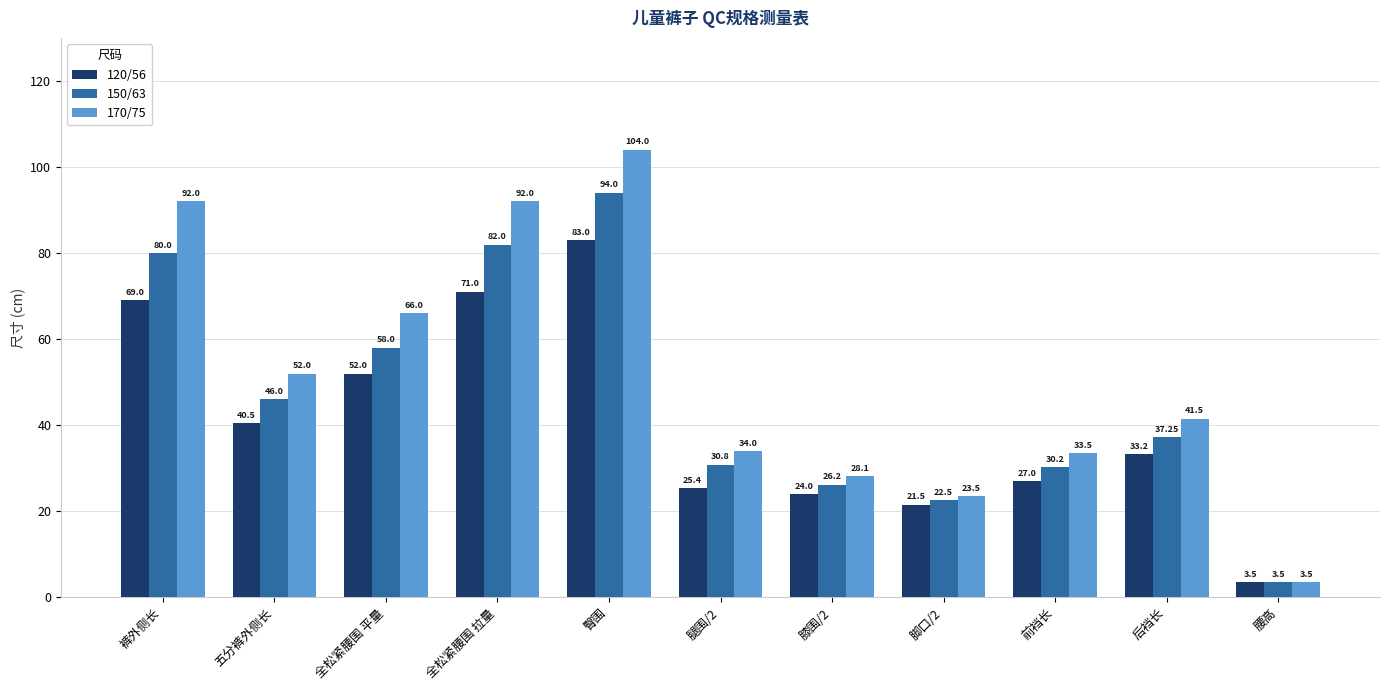

At 五分裤外侧长, list the series in order from smallest to largest.

120/56, 150/63, 170/75